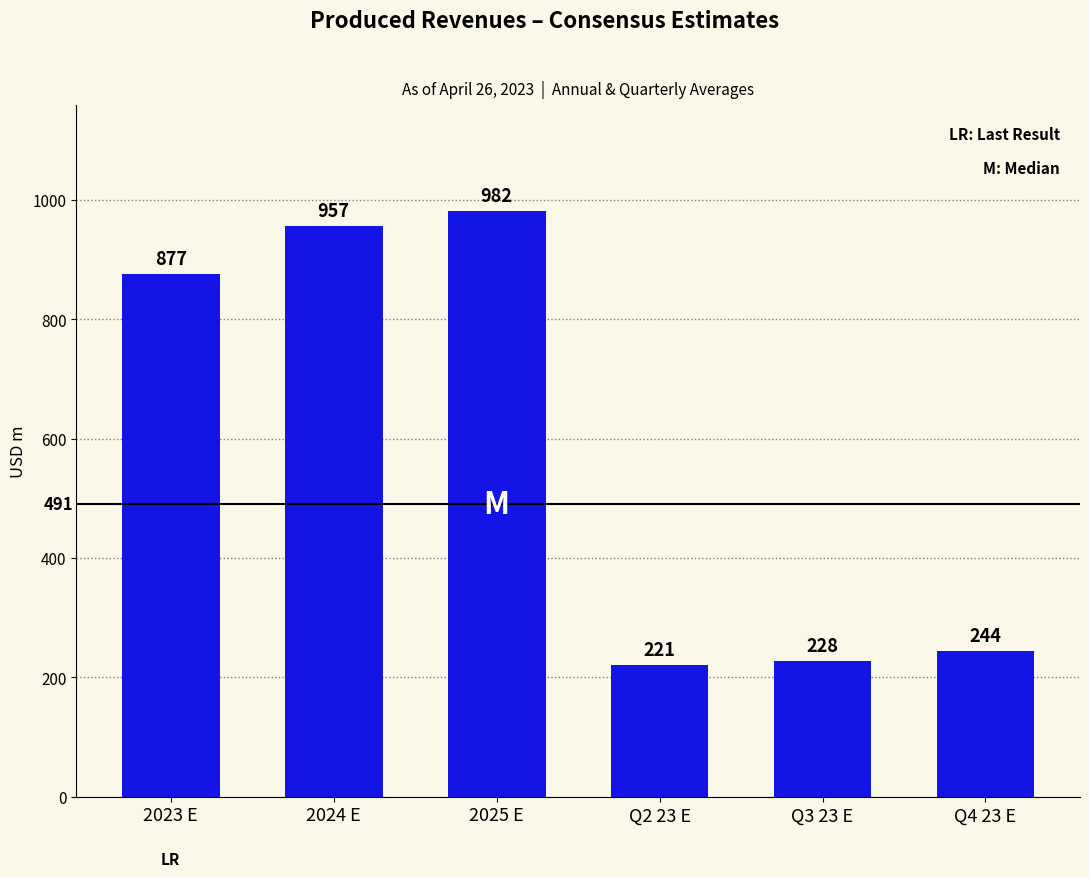

At which label does the data first exceed 876?

2023 E